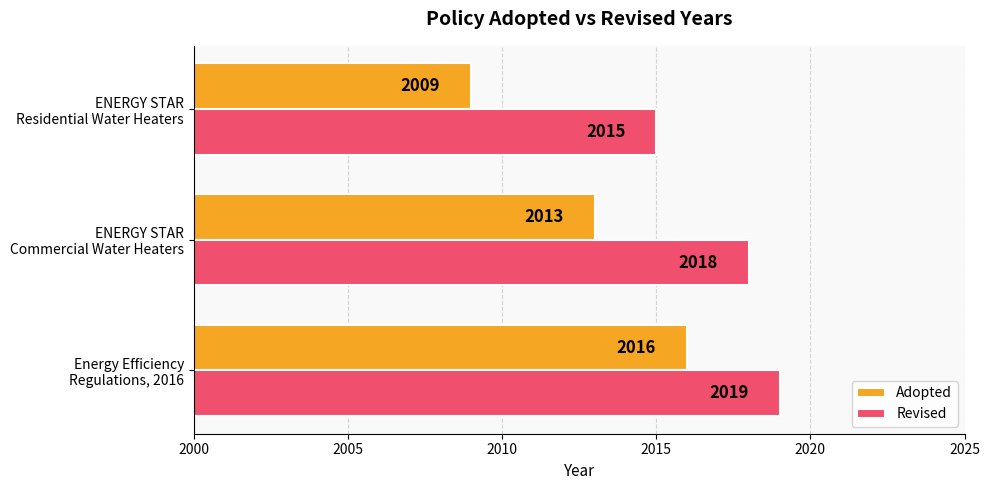

How many Adopted values are between 2009 and 2016?

3